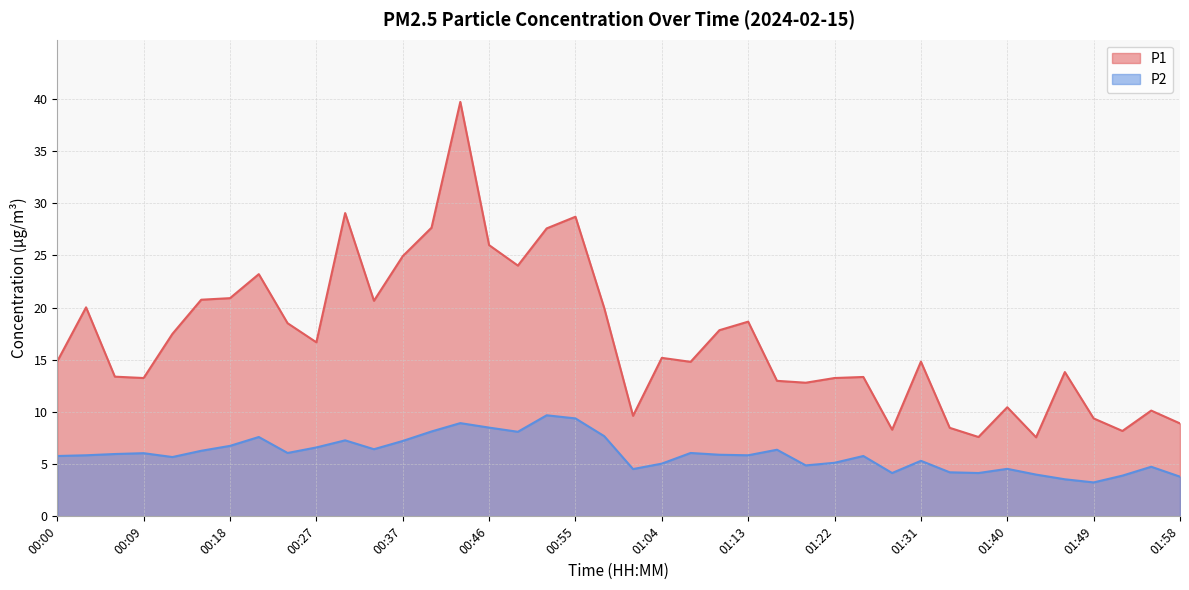

What is the total value across all series at 00:00?

20.6